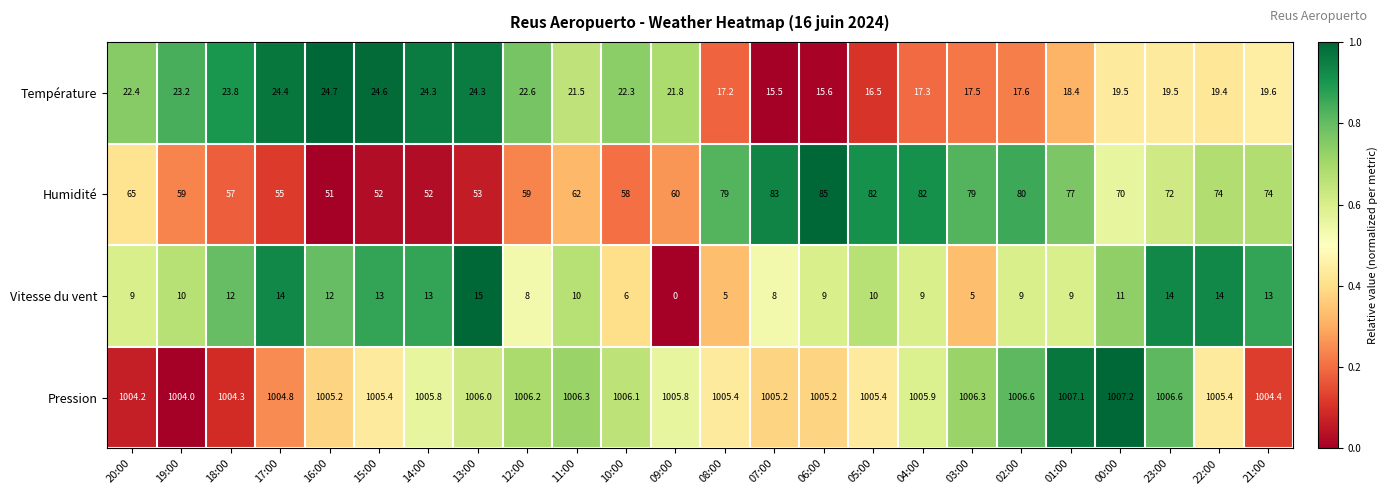

What is the spread (max minus min) of values at 12:00?

998.2